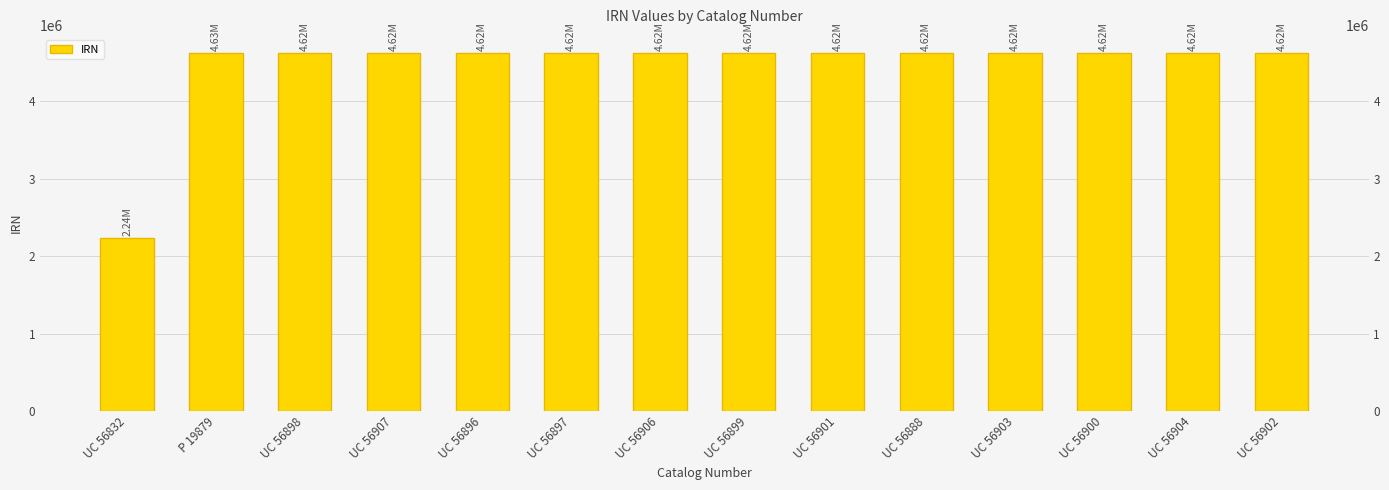

Rank the categories by value from lowest to highest.

UC 56832, UC 56888, UC 56902, UC 56903, UC 56898, UC 56899, UC 56904, UC 56906, UC 56907, UC 56900, UC 56901, UC 56896, UC 56897, P 19879